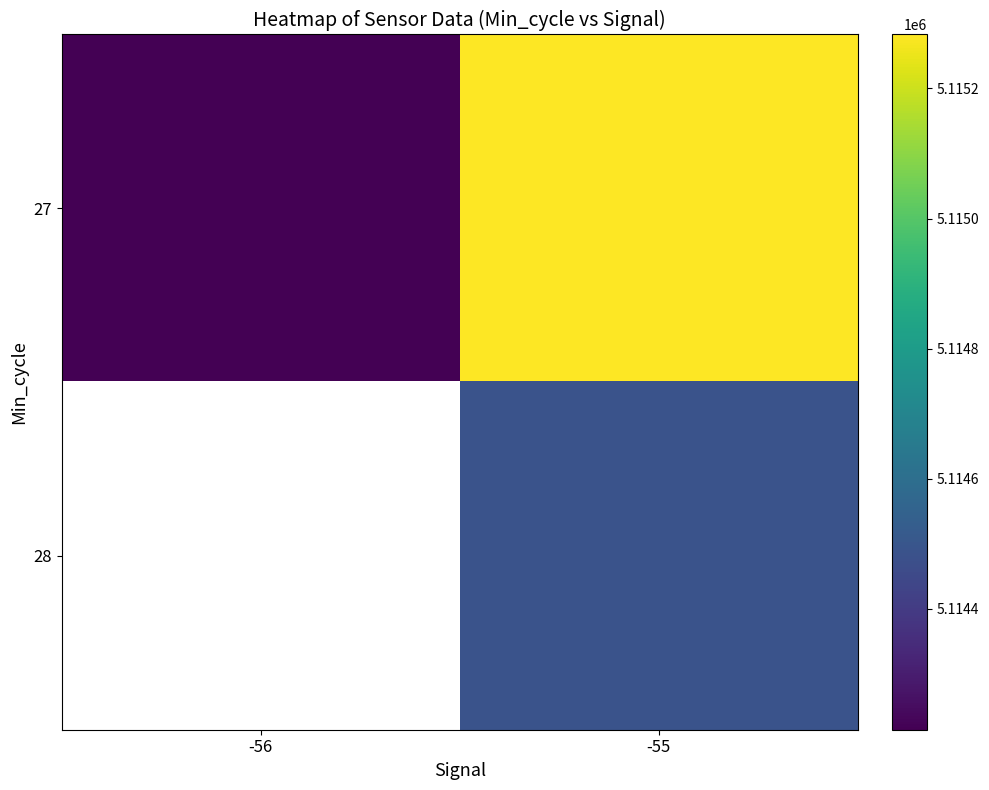

Rank the categories by 27 value from lowest to highest.

-56, -55